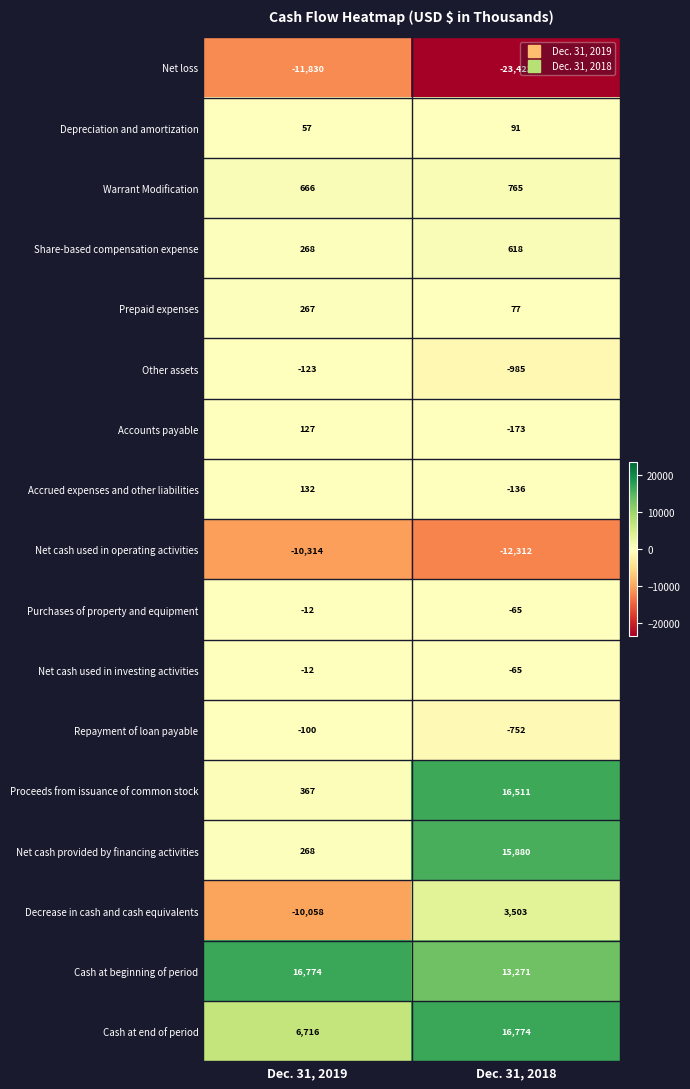

Which series has the widest spread of values?

Proceeds from issuance of common stock